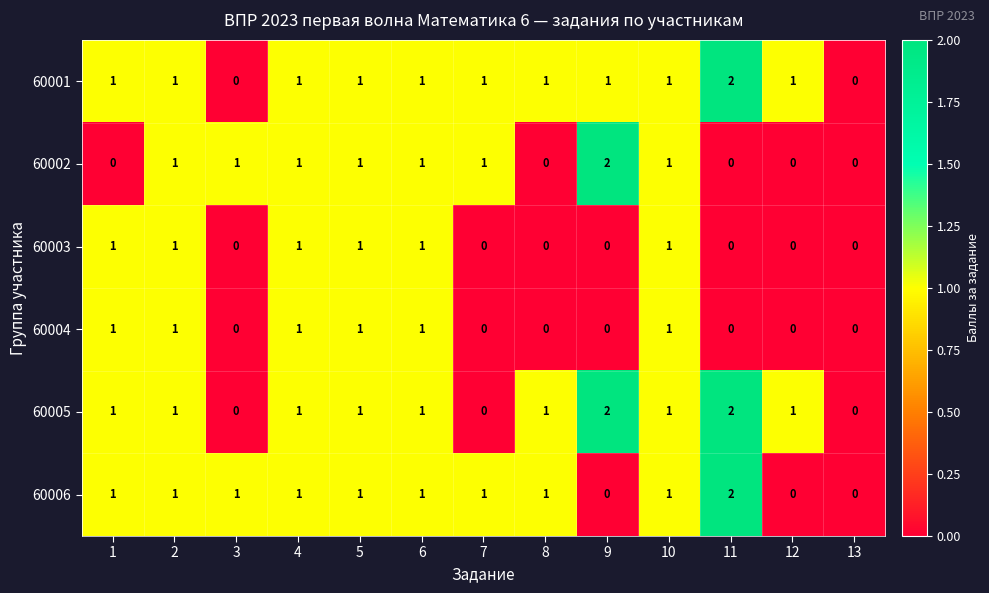

What is the total value across all series at 10?

6